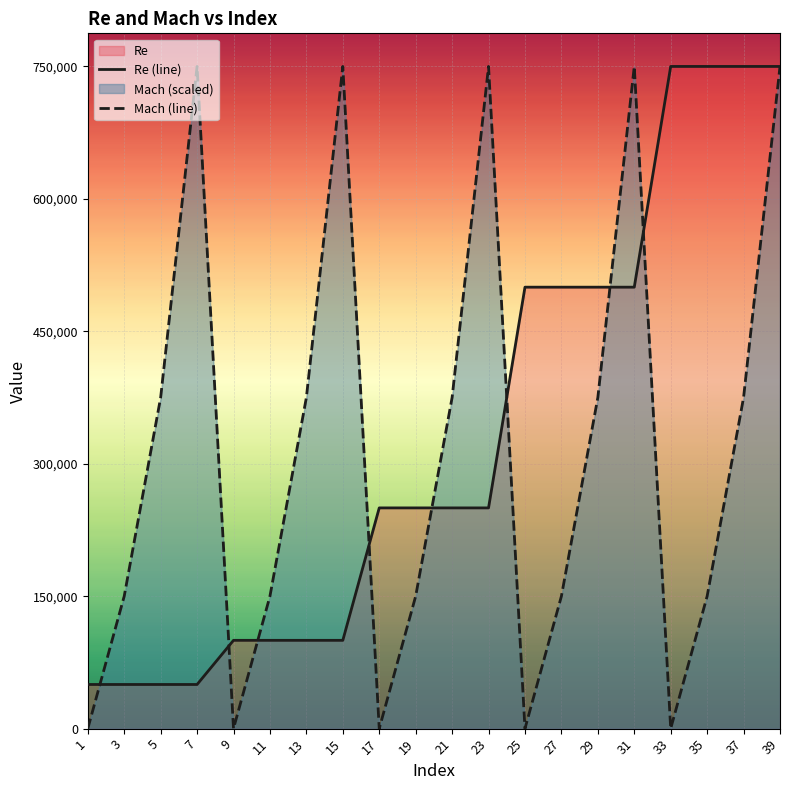

Which series has the largest total across all categories?

Re (line)